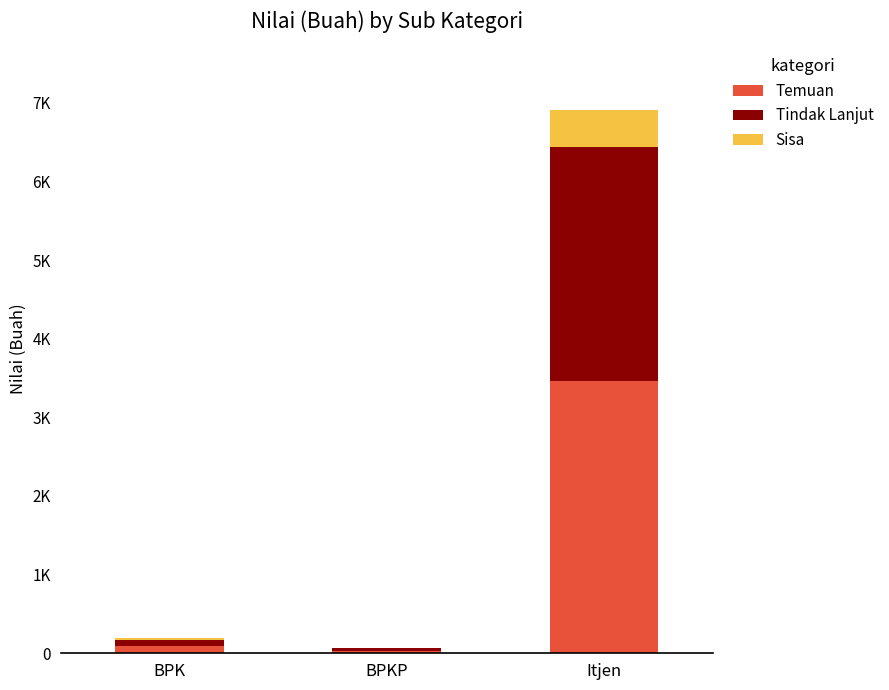

What are all the series names shown in the legend?

Temuan, Tindak Lanjut, Sisa